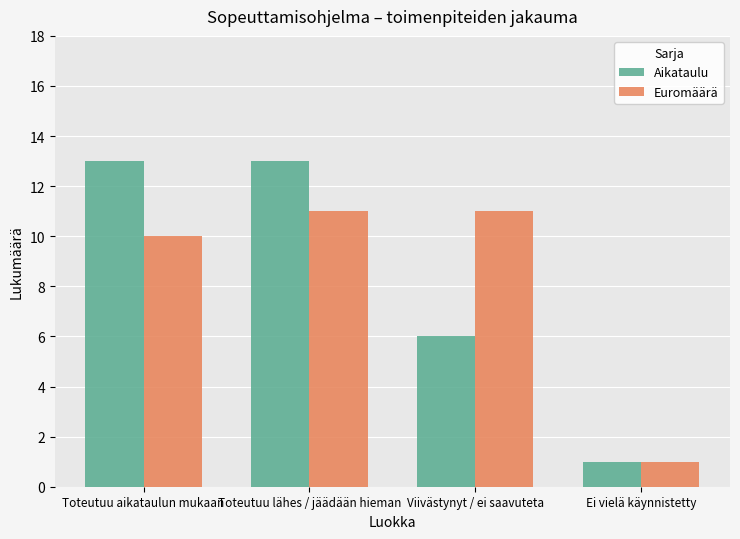

Reading left to right, transcribe all the data shown in this chart.

Aikataulu: 13	13	6	1
Euromäärä: 10	11	11	1